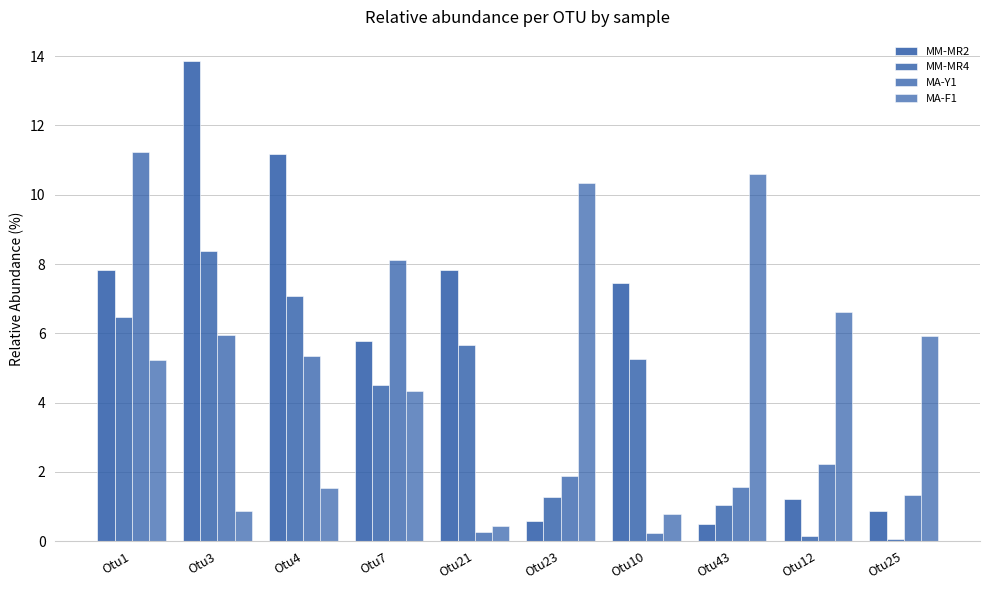

Which has a higher value, Otu7 or Otu1?

Otu1